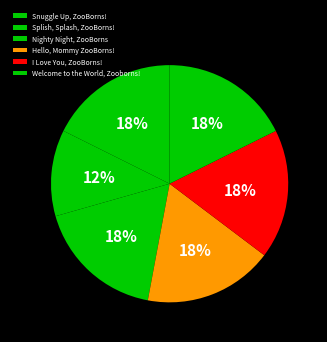

True or false: Nighty Night, ZooBorns accounts for 18% of the total.

True